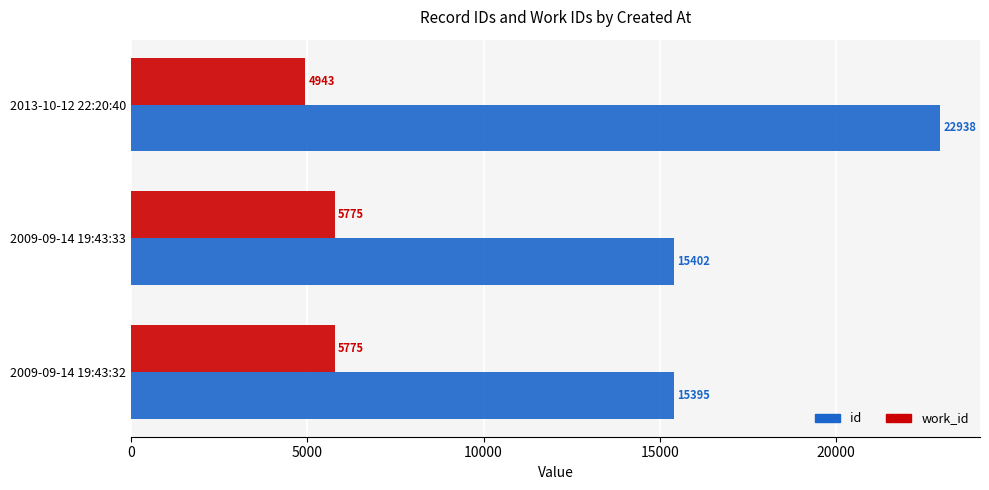

What is the average value of the id series?

17912